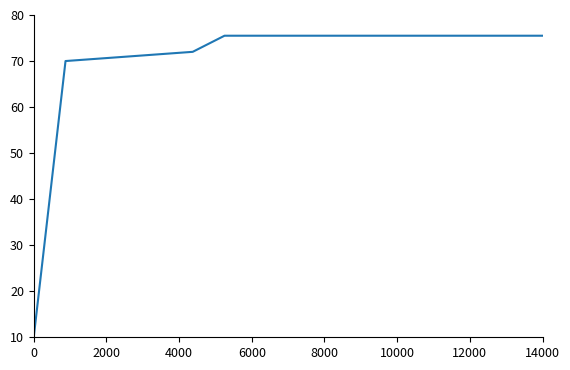

What is the greatest value displayed?

75.5